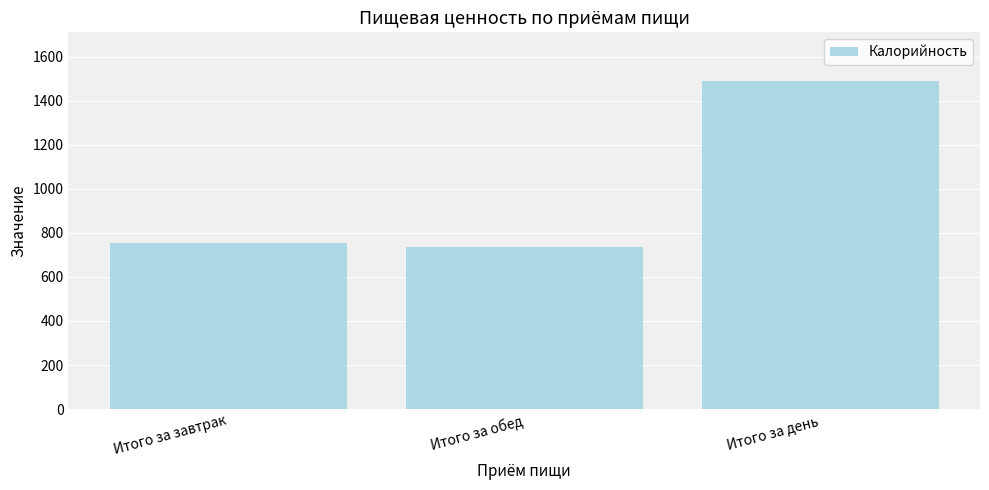

What is the label of the 3rd bar from the right?

Итого за завтрак